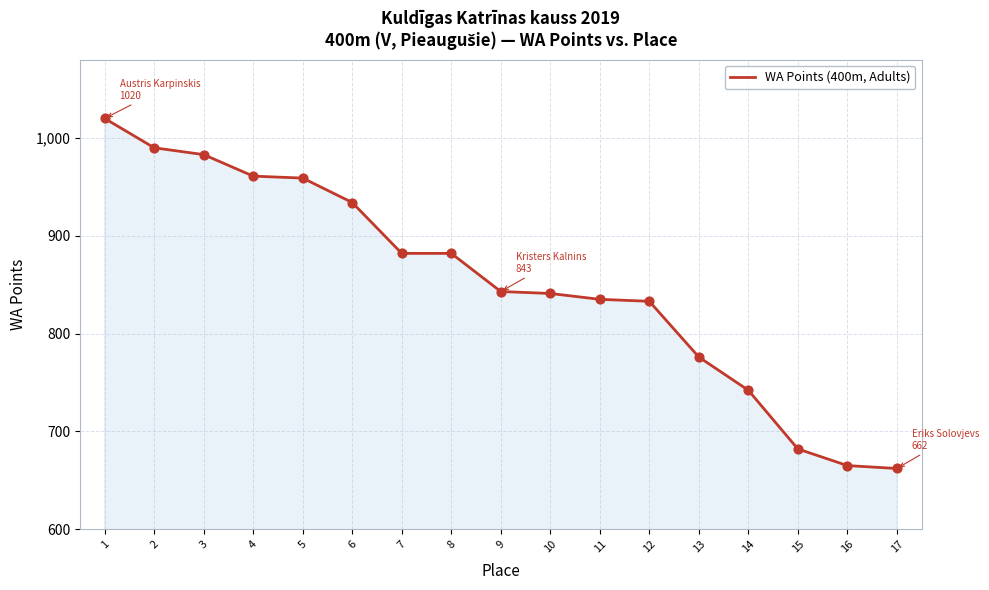

What is the change in value from 1 to 8?

-138